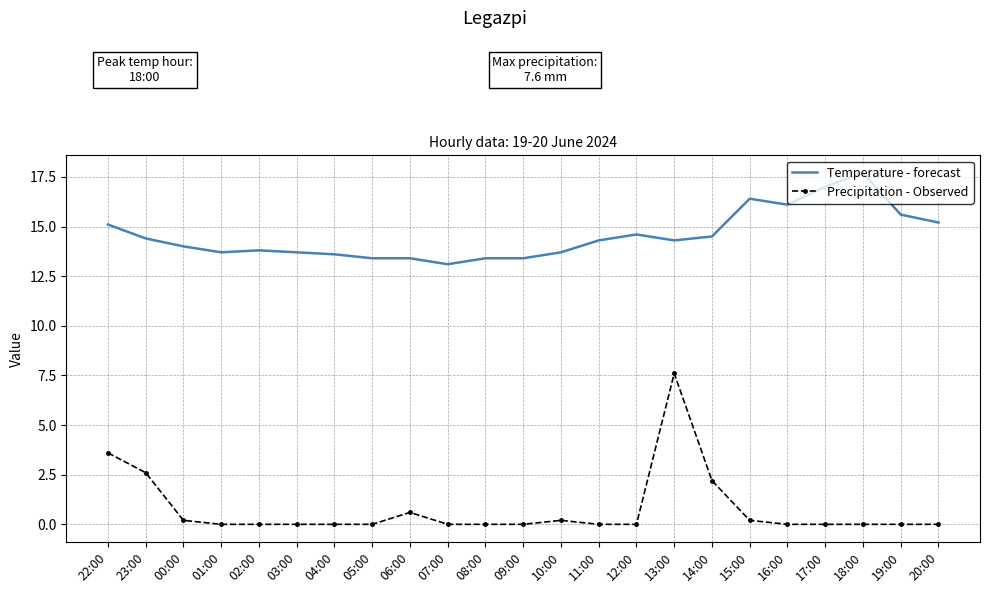

What is the total value across all series at 11:00?

14.3